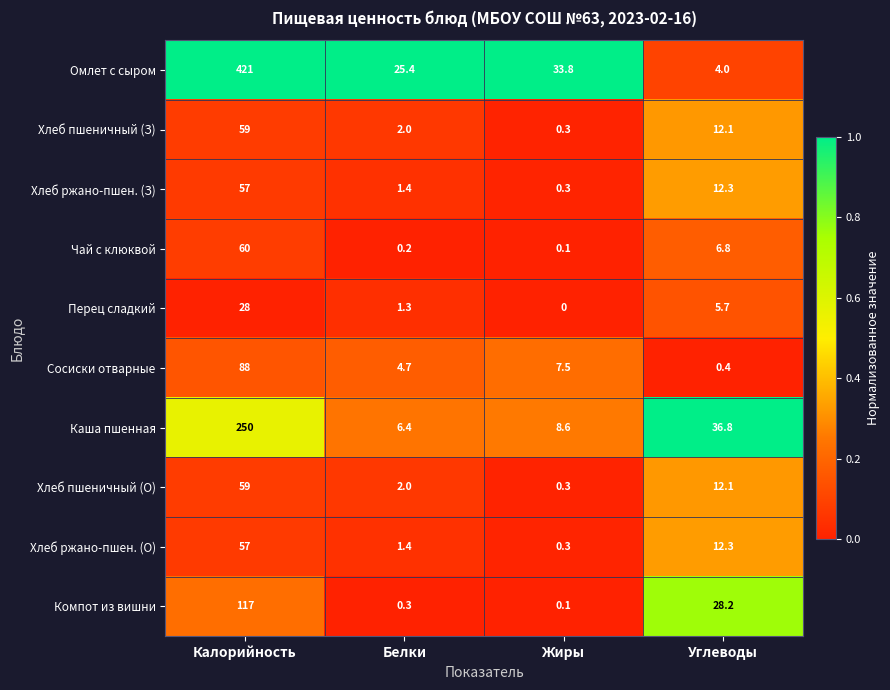

True or false: Хлеб пшеничный (О) has a value of 21.0 at Углеводы.

False